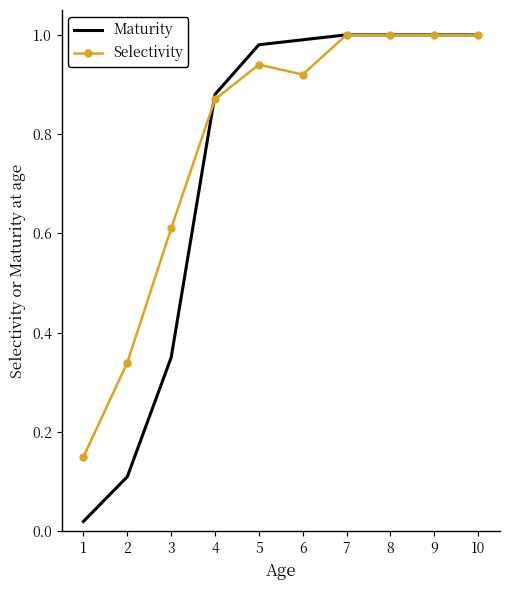

Rank the series by their average value, from highest to lowest.

Selectivity, Maturity